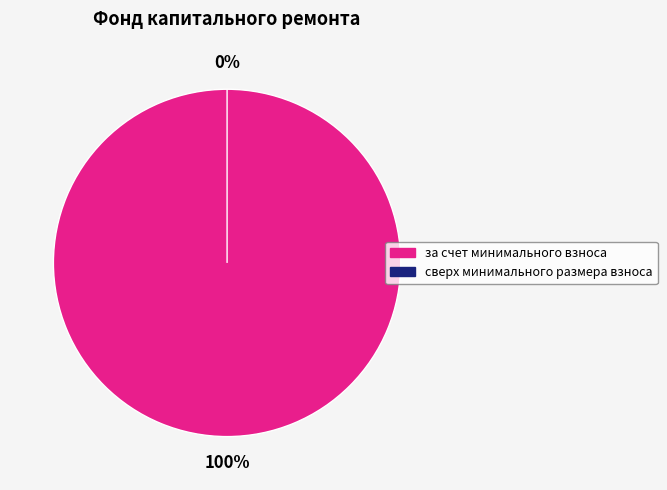

The сверх минимального размера взноса slice represents 0% of the pie. True or false?

True